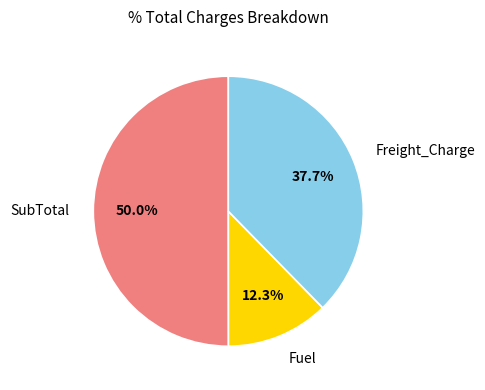

Is Fuel the majority of the pie?

No